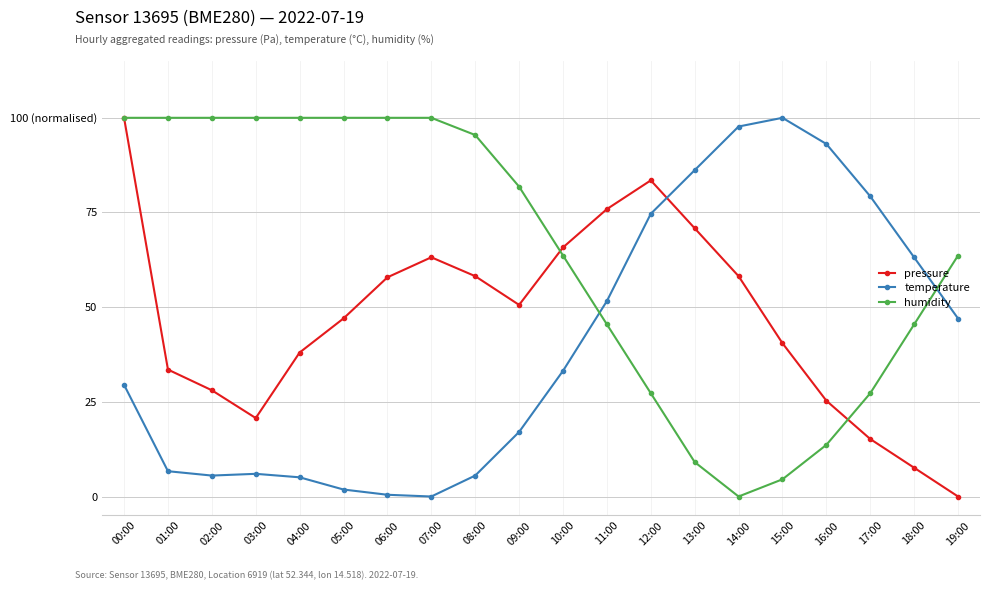

What are all the series names shown in the legend?

pressure, temperature, humidity